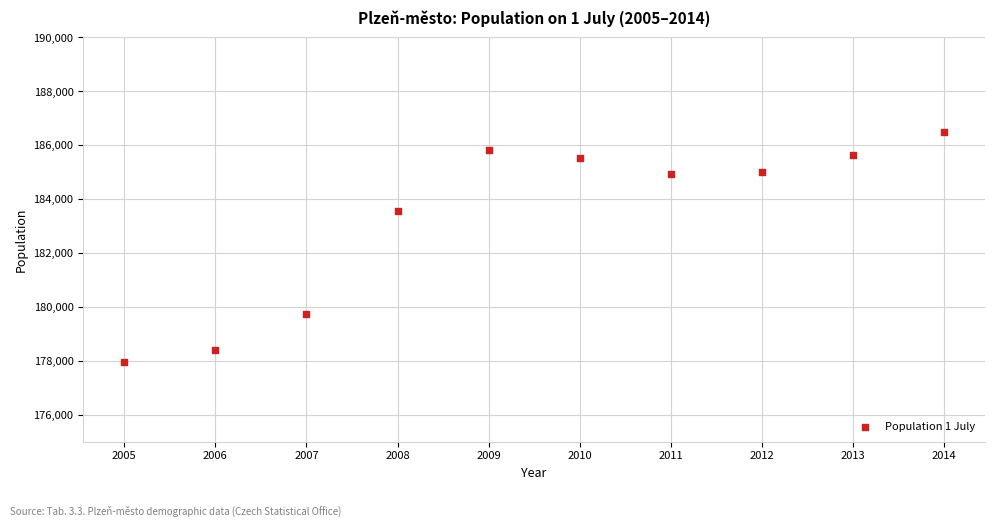

What is the average X value?

2010